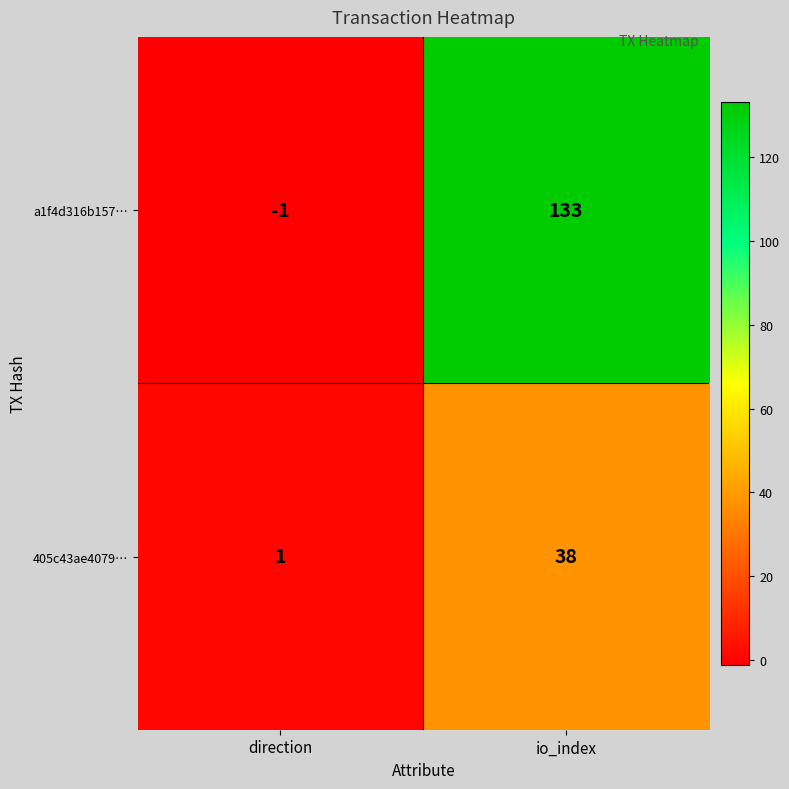

Reading right to left, transcribe all the data shown in this chart.

a1f4d316b157…: 133	-1
405c43ae4079…: 38	1